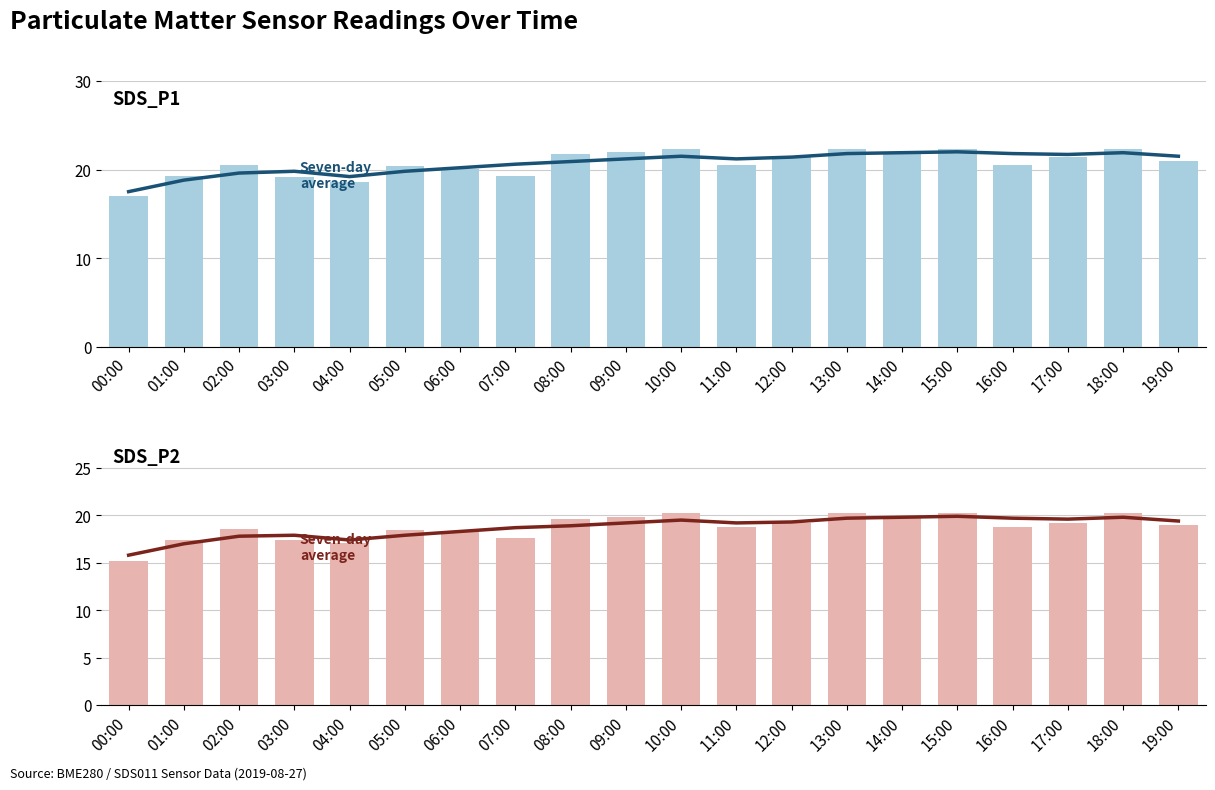

Is it true that SDS_P2 equals 19.2 at 12:00?

True